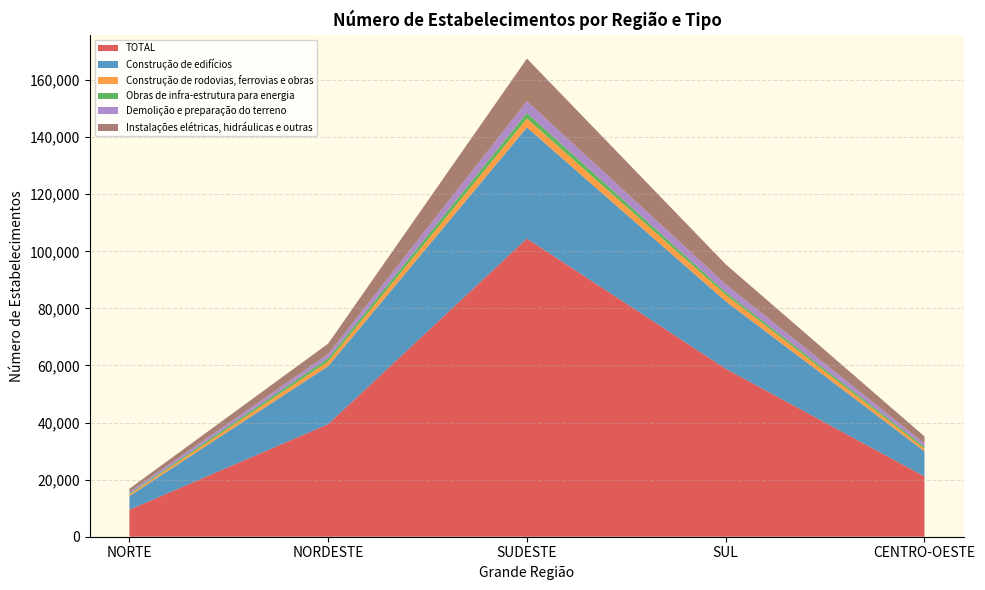

Reading left to right, what are all the values shown in this chart?

TOTAL: NORTE=9447	NORDESTE=39431	SUDESTE=104470	SUL=58858	CENTRO-OESTE=21137
Construção de edifícios: NORTE=4779	NORDESTE=20327	SUDESTE=38956	SUL=23629	CENTRO-OESTE=8800
Construção de rodovias, ferrovias e obras: NORTE=532	NORDESTE=1696	SUDESTE=3085	SUL=2311	CENTRO-OESTE=987
Obras de infra-estrutura para energia: NORTE=324	NORDESTE=1074	SUDESTE=1939	SUL=899	CENTRO-OESTE=667
Demolição e preparação do terreno: NORTE=650	NORDESTE=1481	SUDESTE=4159	SUL=2781	CENTRO-OESTE=1115
Instalações elétricas, hidráulicas e outras: NORTE=1074	NORDESTE=3657	SUDESTE=14915	SUL=6982	CENTRO-OESTE=2450